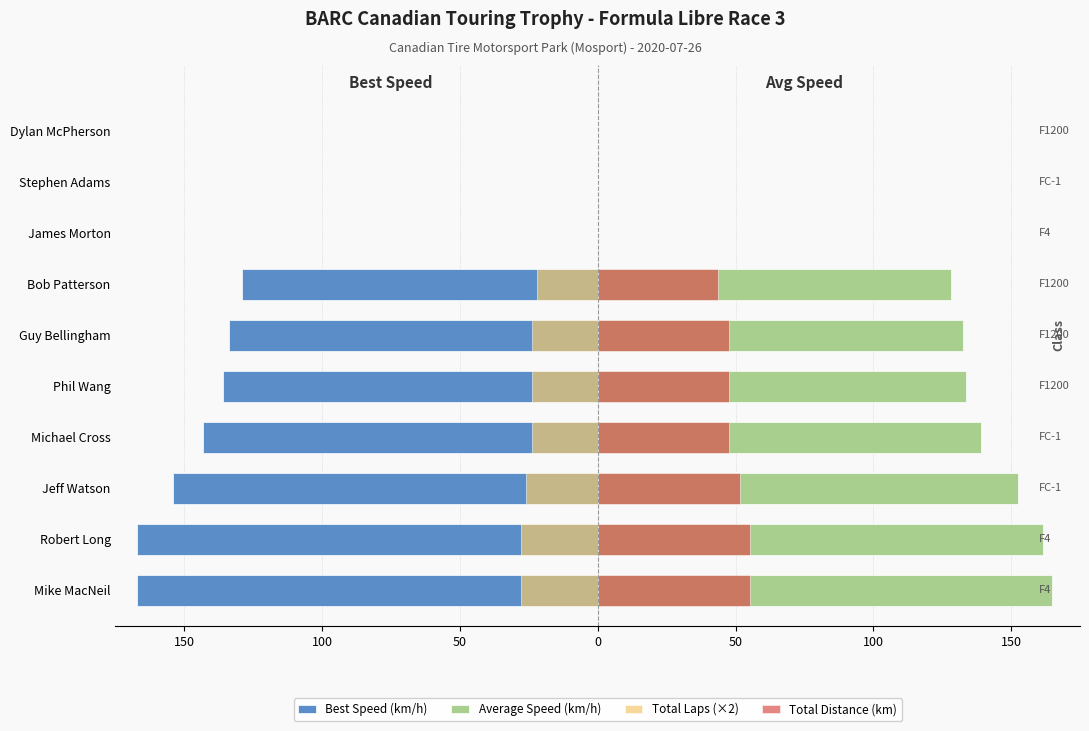

What are all the series names shown in the legend?

Best Speed (km/h), Average Speed (km/h), Total Laps (×2), Total Distance (km)